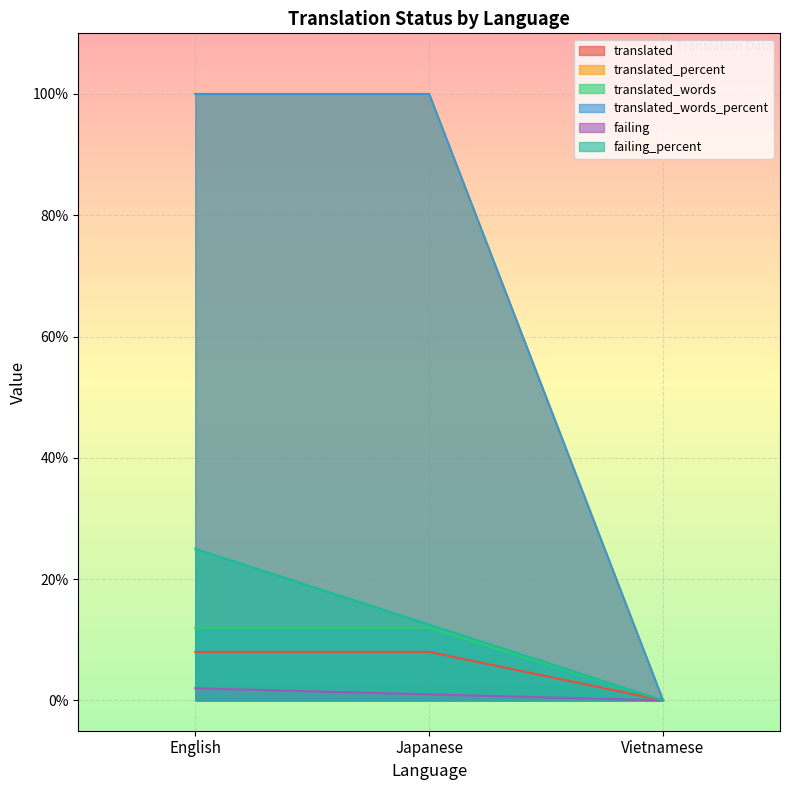

What is the label of the 3rd point from the left?

Vietnamese